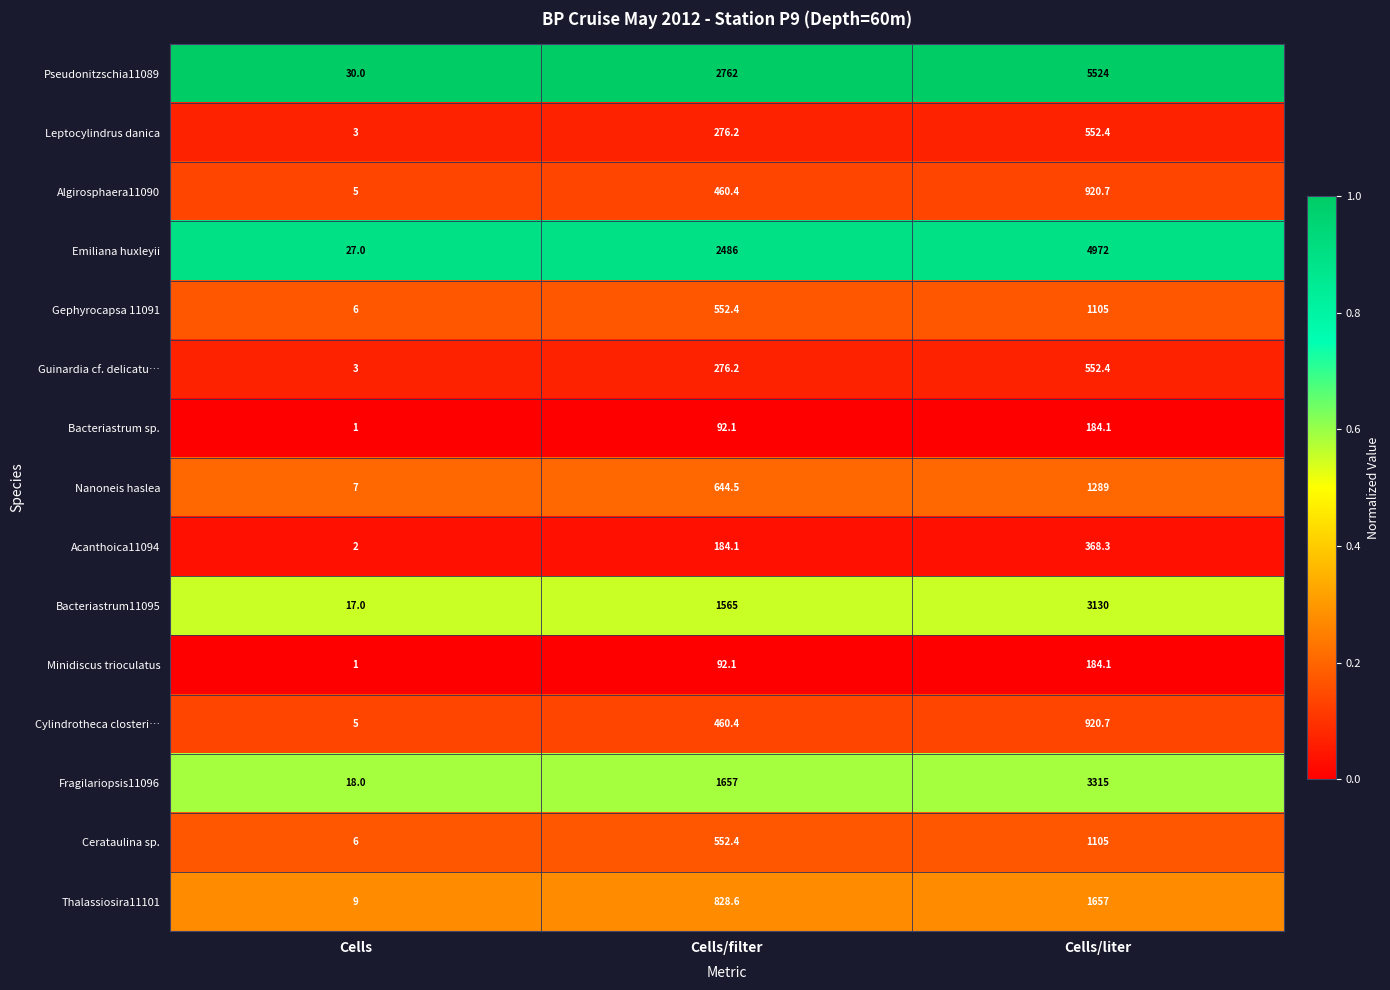

Which series has the largest total across all categories?

Pseudonitzschia11089